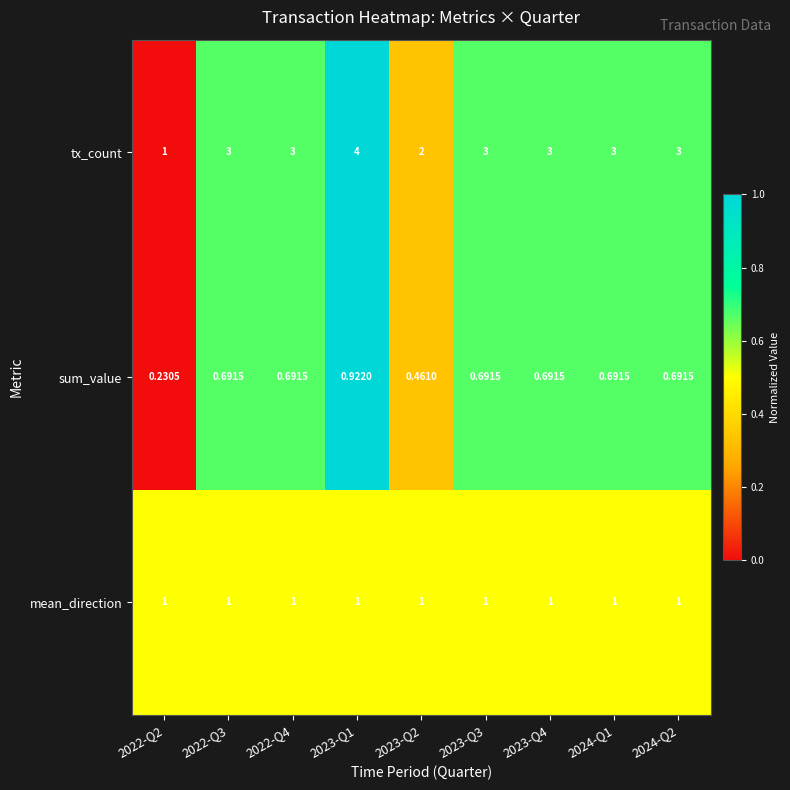

Rank the series by their maximum value, from highest to lowest.

tx_count, mean_direction, sum_value